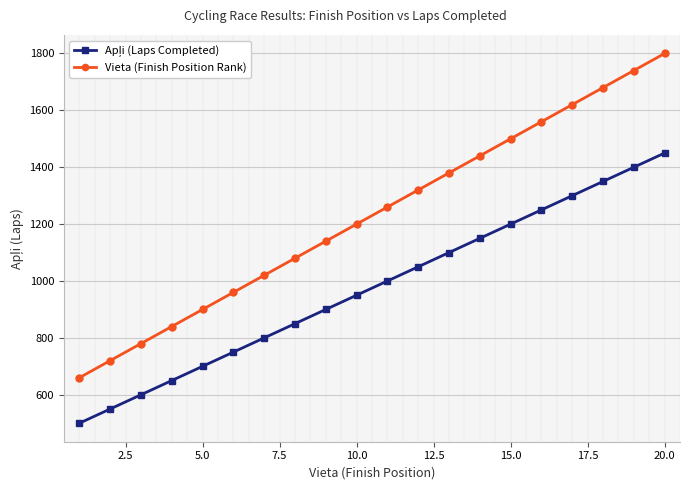

True or false: Vieta (Finish Position Rank) has more than 1 points higher than both neighbors.

False